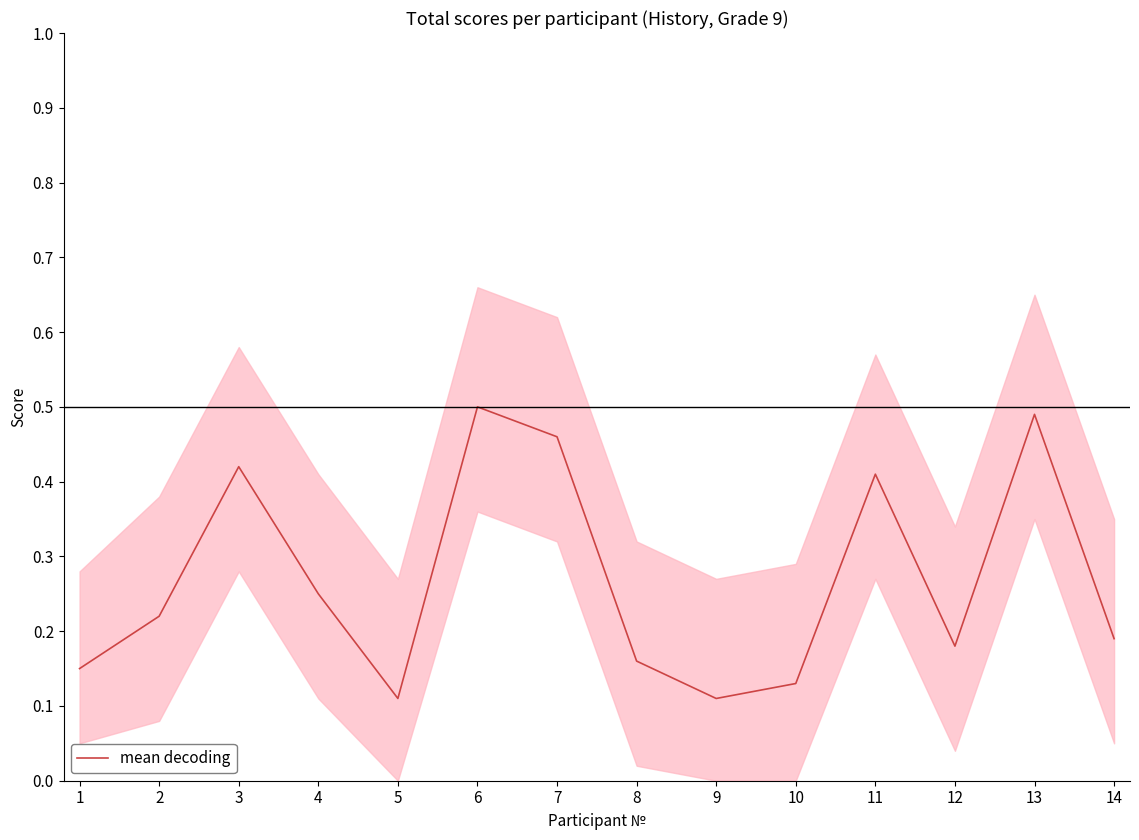

At which category does the chart reach its minimum across all series?

5